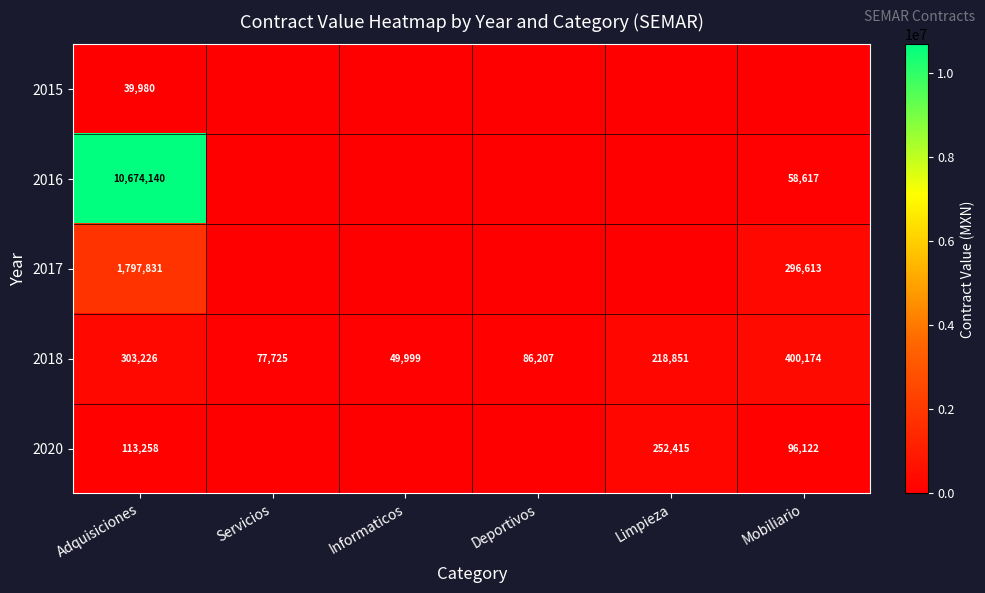

At how many categories does at least one series exceed 3389107?

1